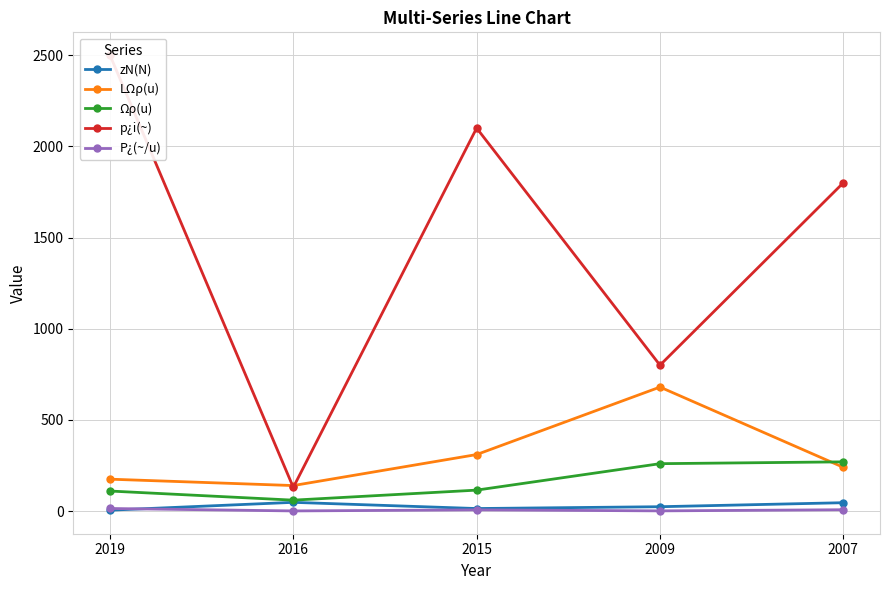

List the series in order of their peak value, lowest first.

P¿(~/u), zN(N), Ωρ(u), LΩρ(u), p¿i(~)